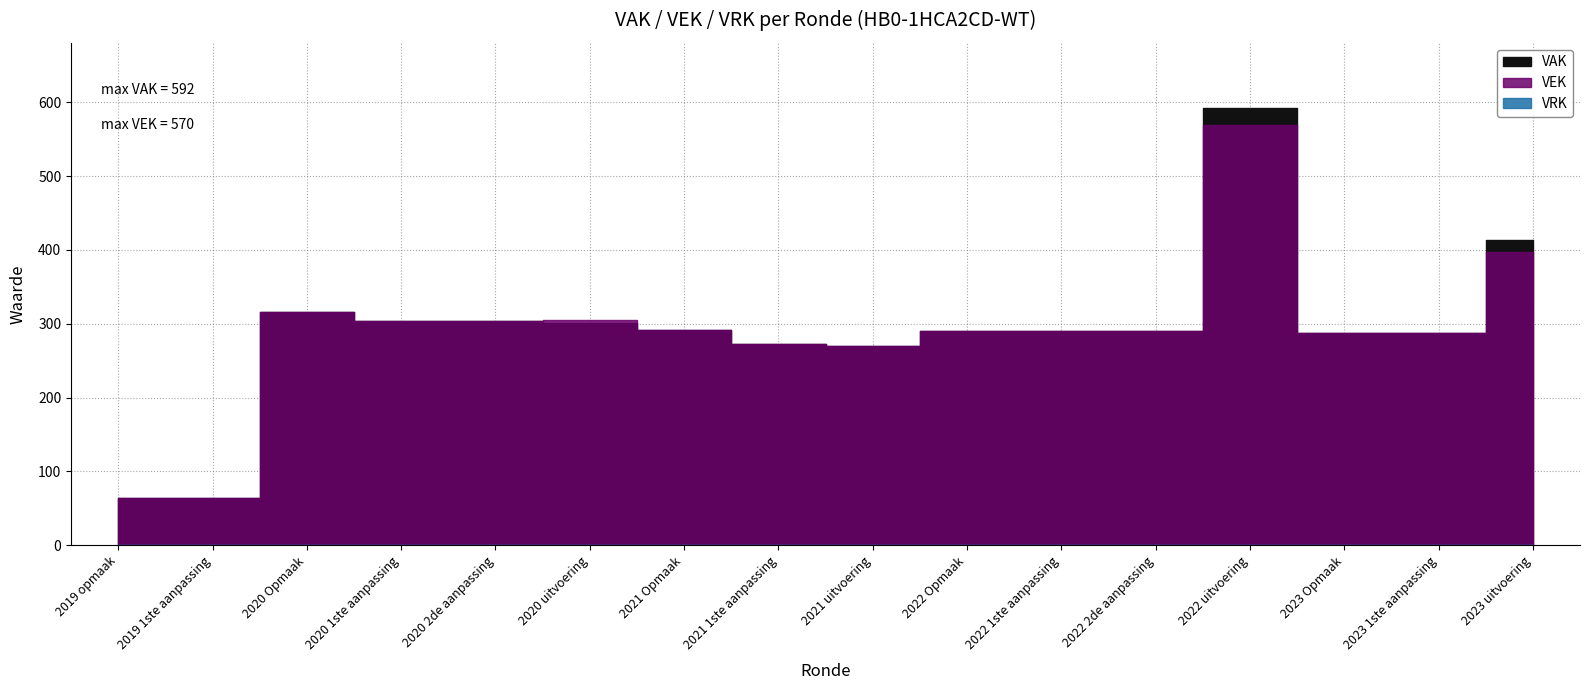

What is the spread (max minus min) of values at 2021 1ste aanpassing?

272